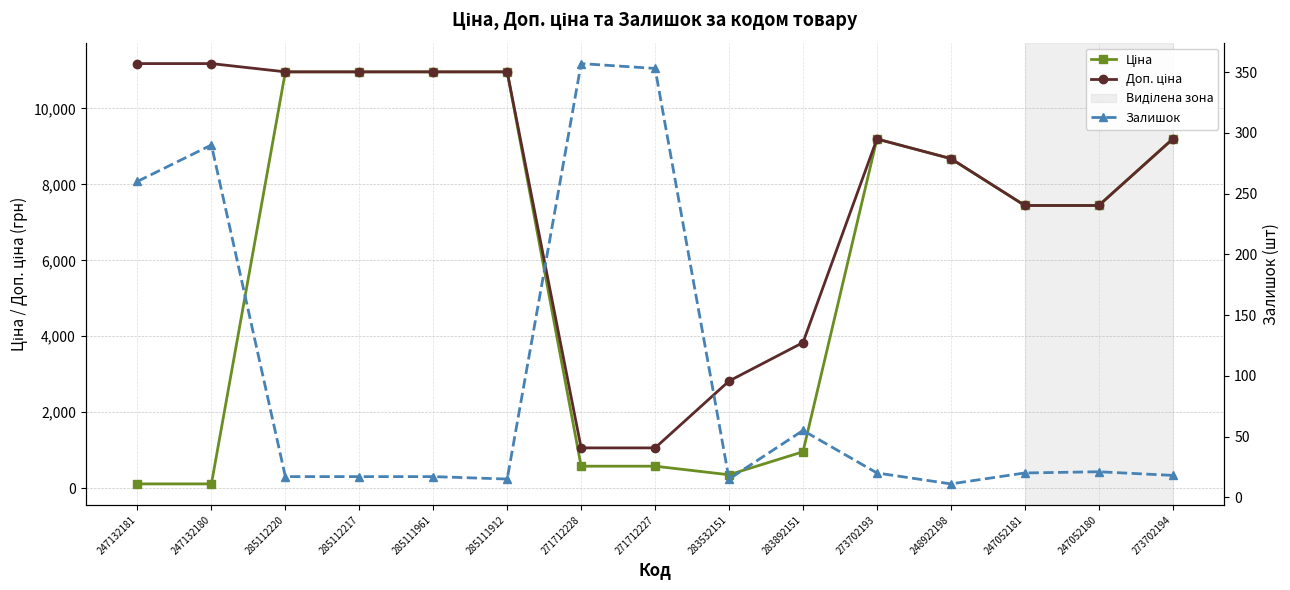

How many values in the Доп. ціна series are below 9196?

7